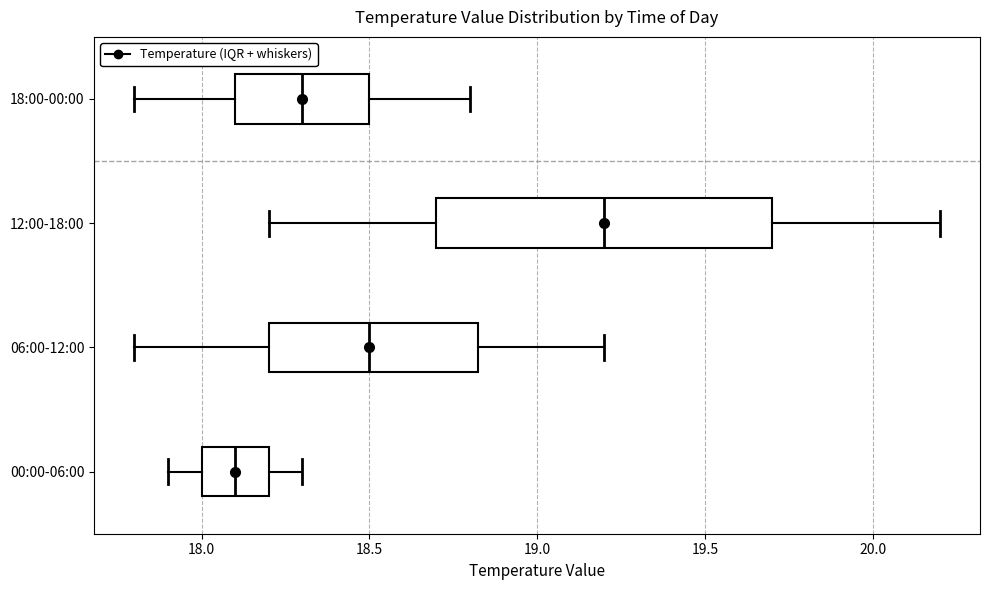

Reading bottom to top, transcribe this box plot: for each box, give where its median line is, the range the box spans, and where its two whiskers end, as read against the x-axis. The values are not printed on the chart, so give them approximately, as read against the axis.

00:00-06:00: median 18.10, box 18.00 to 18.20, whiskers 17.90 to 18.30
06:00-12:00: median 18.50, box 18.20 to 18.85, whiskers 17.80 to 19.20
12:00-18:00: median 19.20, box 18.70 to 19.70, whiskers 18.20 to 20.20
18:00-00:00: median 18.30, box 18.10 to 18.50, whiskers 17.80 to 18.80